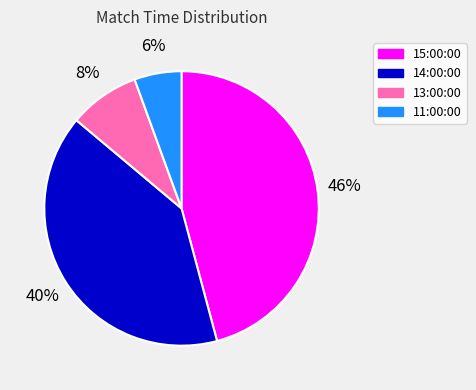

Combined, do 15:00:00 and 11:00:00 account for over 50%?

Yes